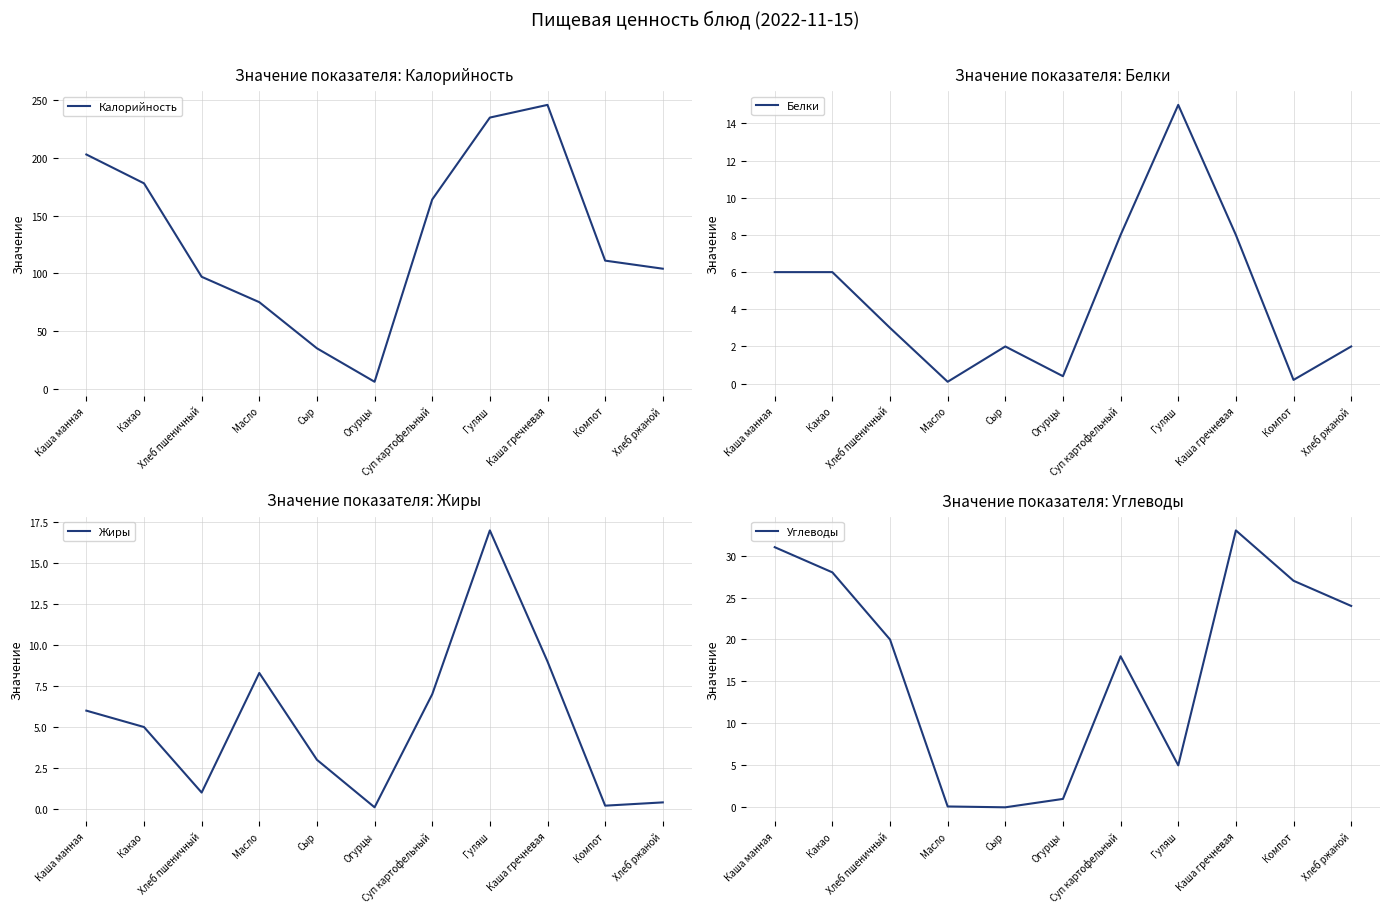

What is the difference between the maximum and minimum values in the Калорийность series?

240